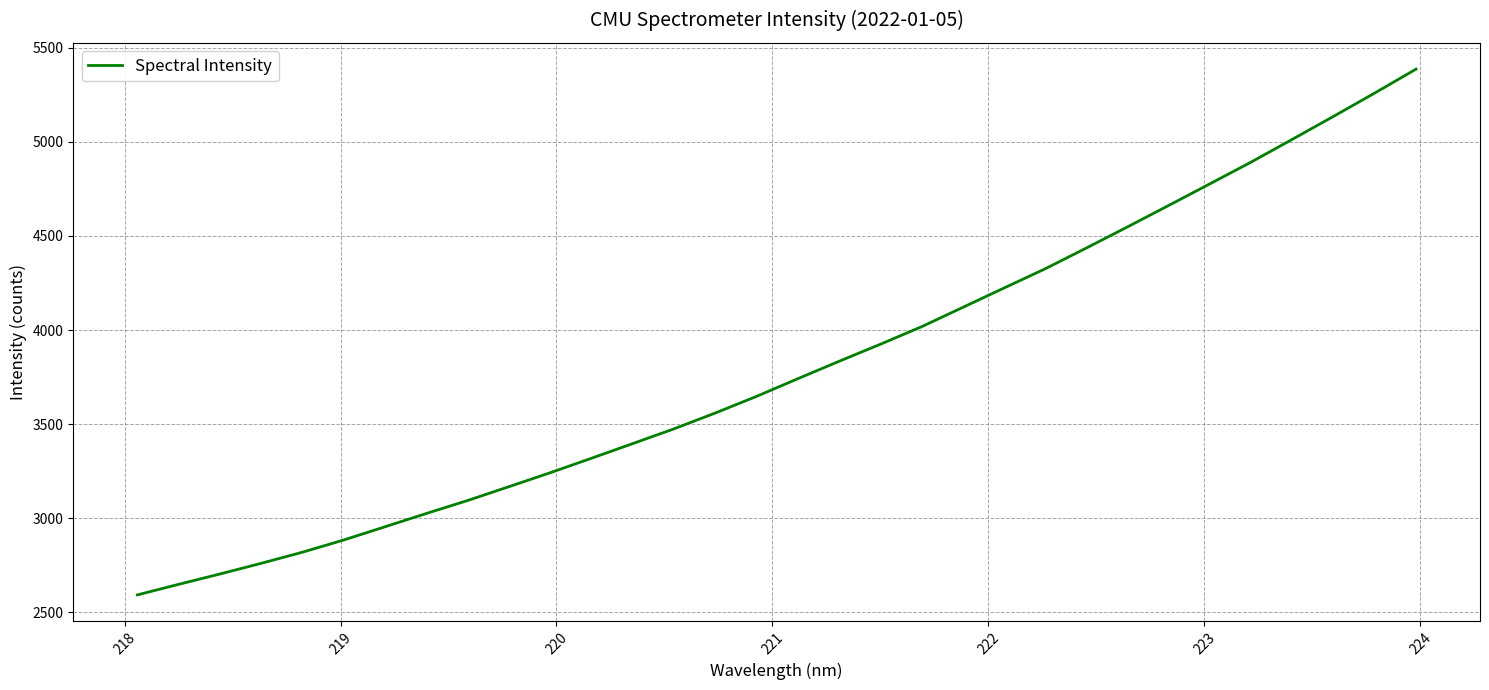

What is the smallest value displayed?

2592.5